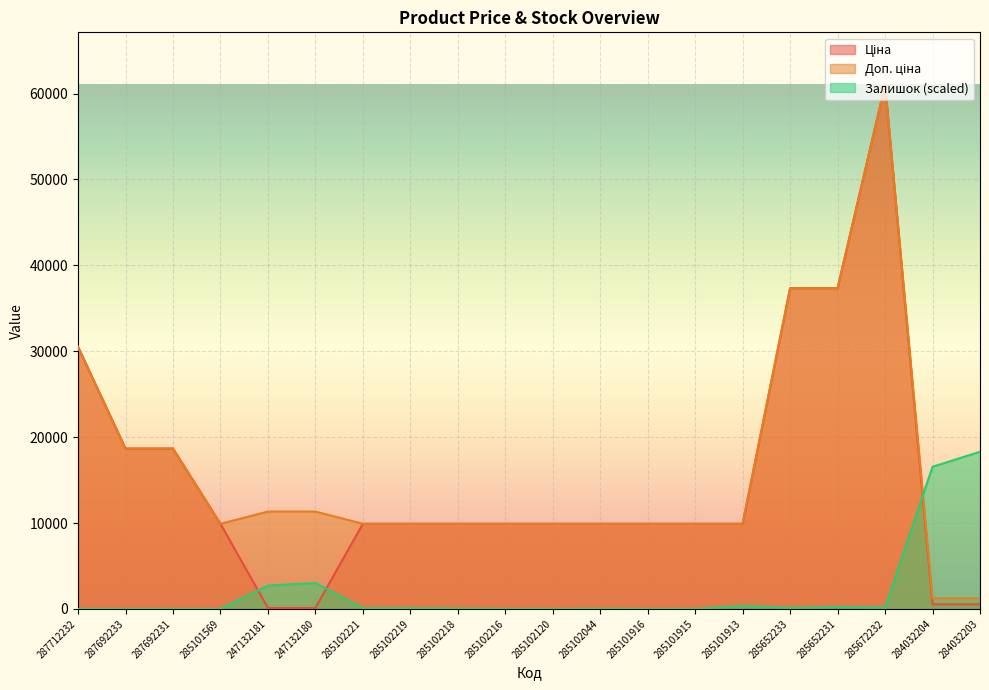

True or false: Залишок and Ціна cross at least once.

True